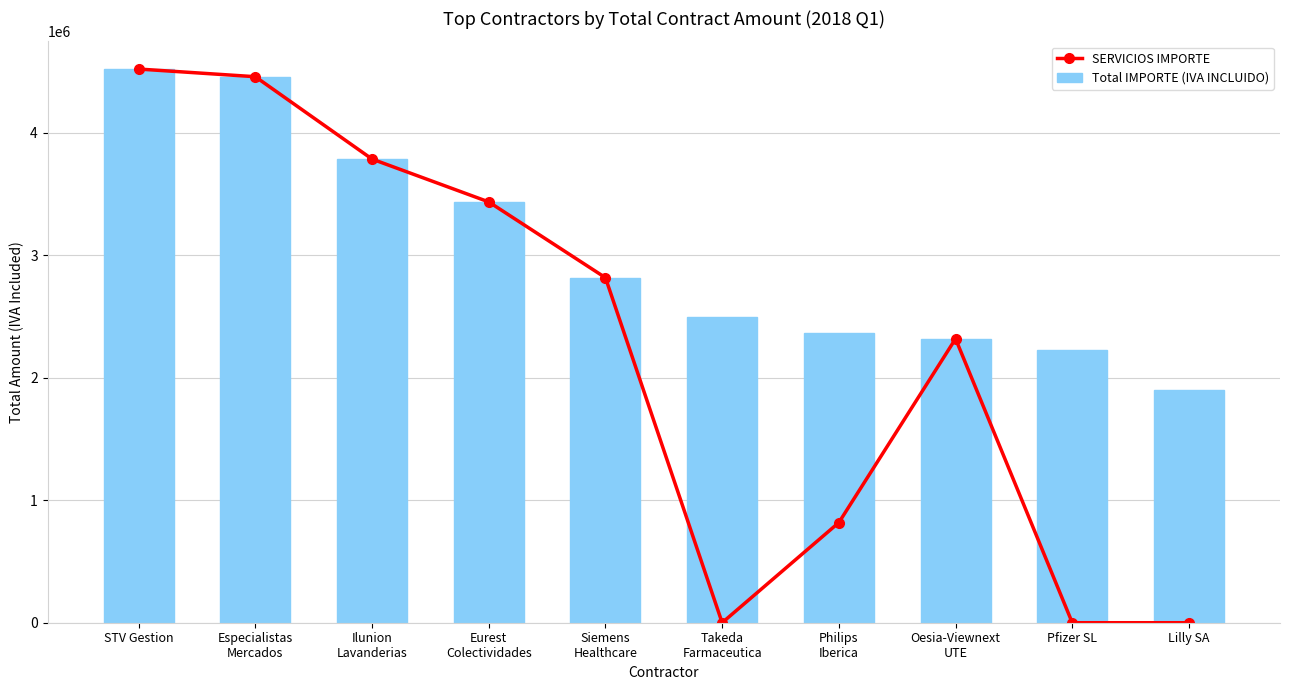

List the labels in order of Total IMPORTE (IVA INCLUIDO) value, largest first.

STV Gestion, Especialistas
Mercados, Ilunion
Lavanderias, Eurest
Colectividades, Siemens
Healthcare, Takeda
Farmaceutica, Philips
Iberica, Oesia-Viewnext
UTE, Pfizer SL, Lilly SA